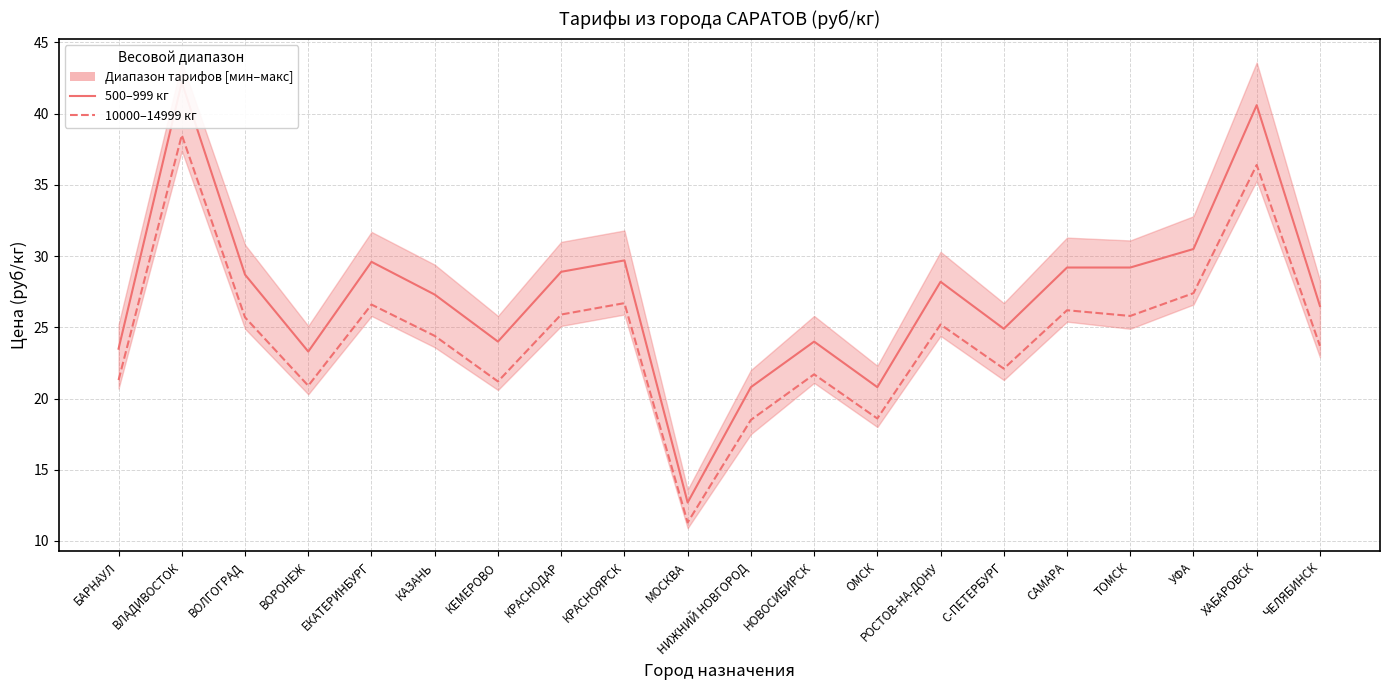

What position from the right is ОМСК?

8